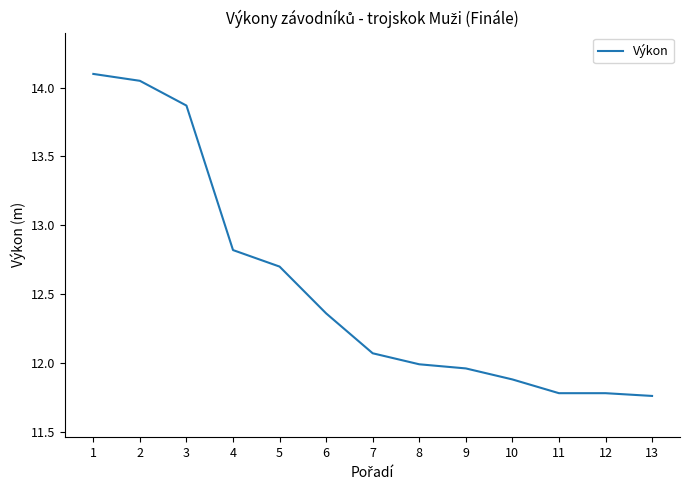

What is the ratio of the value at 10 to the value at 7?

1.0